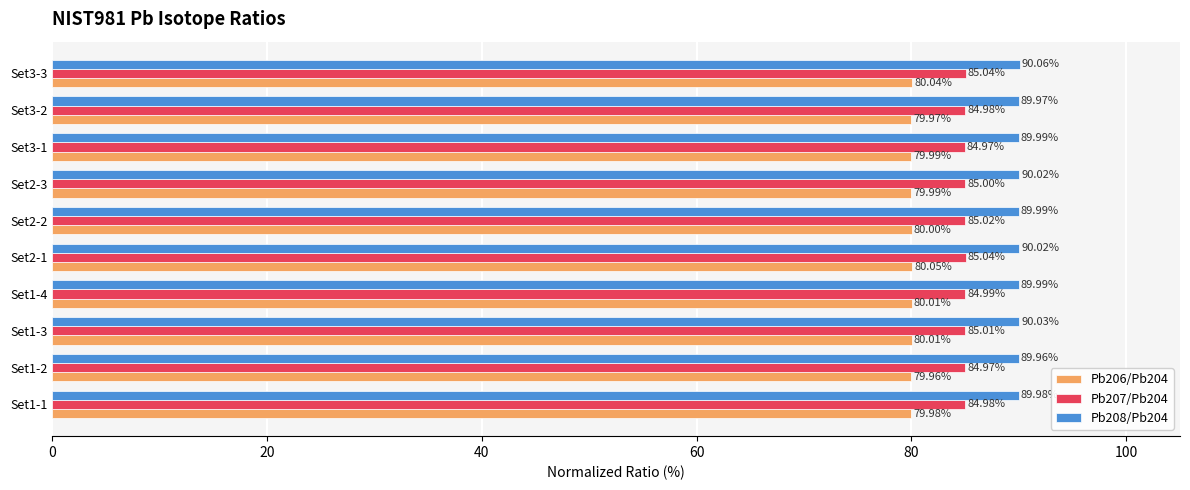

What is the sum of the Pb206/Pb204 values at Set1-1 and Set3-3?

160.0